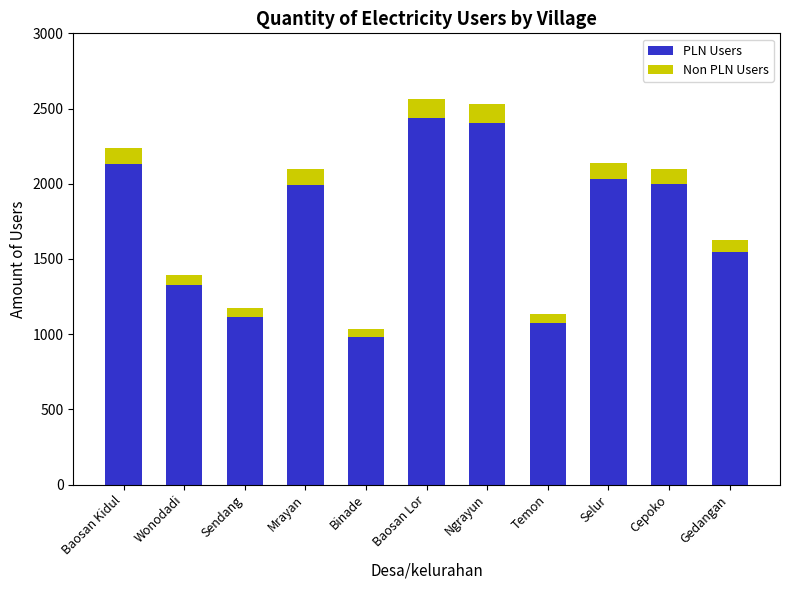

What are all the series names shown in the legend?

PLN Users, Non PLN Users